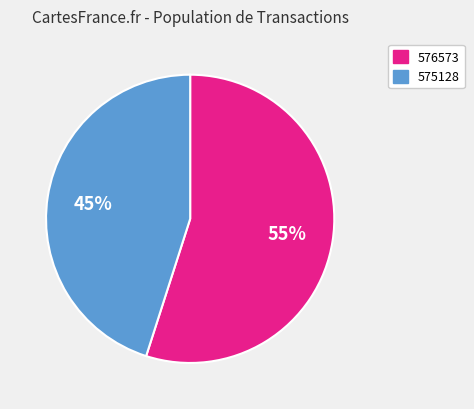

To the nearest percent, what portion does 576573 represent?

55%